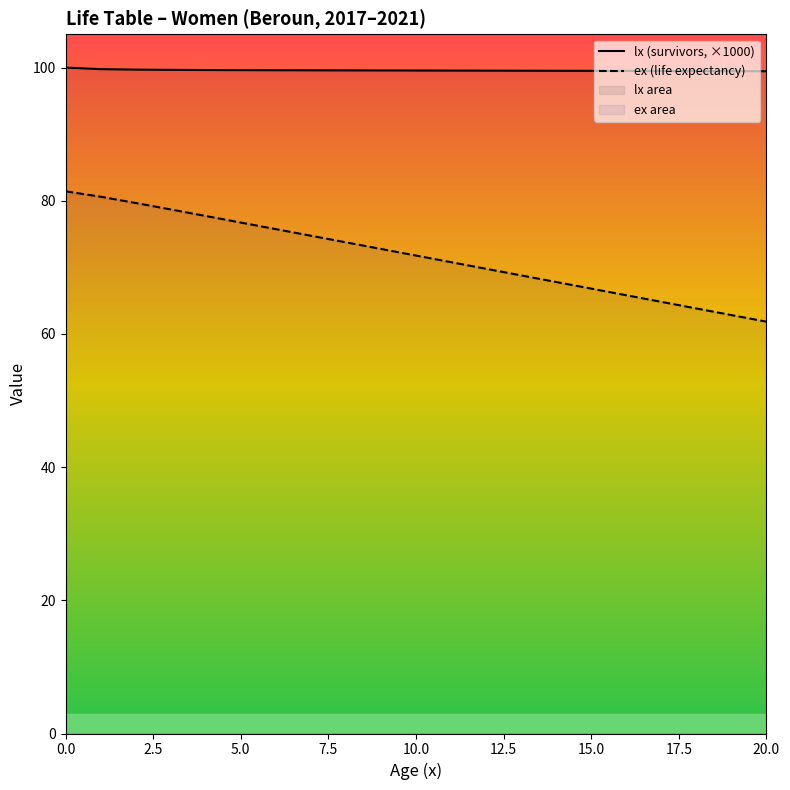

Rank the series by their maximum value, from highest to lowest.

lx (survivors, ×1000), ex (life expectancy)